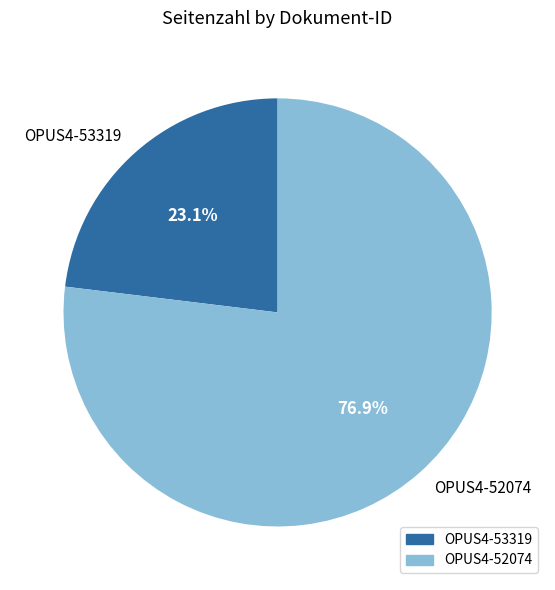

What is the majority slice?

OPUS4-52074